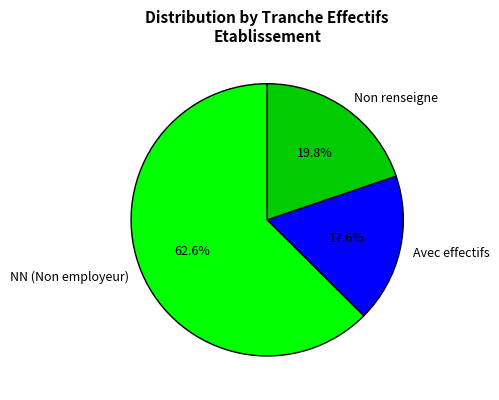

What is the ratio of the value at Non renseigne to the value at Avec effectifs?

1.1